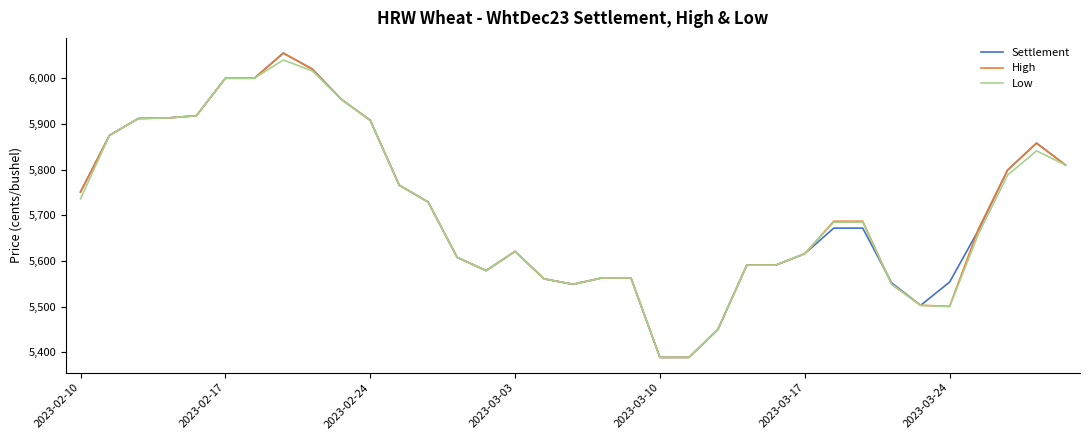

What is the smallest value displayed?

5389